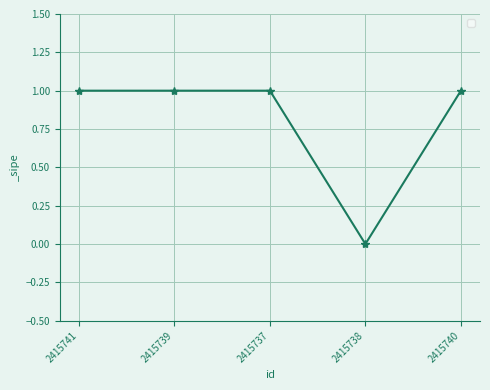

The chart shows a value of 1 at 2415737. True or false?

True